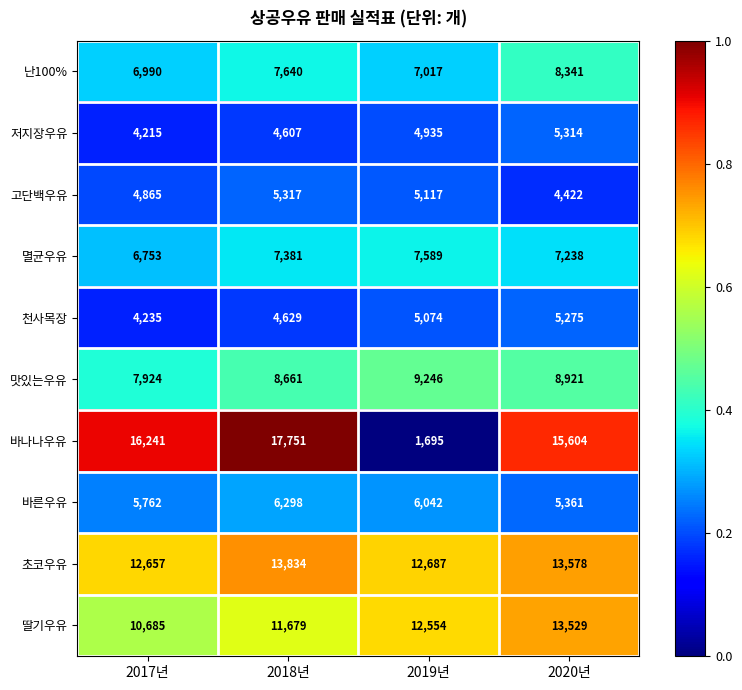

The value of 딸기우유 at 2018년 is 11679. True or false?

True